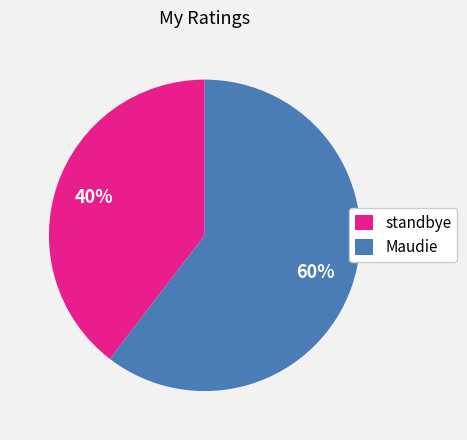

To the nearest percent, what is the combined percentage of standbye and Maudie?

100%